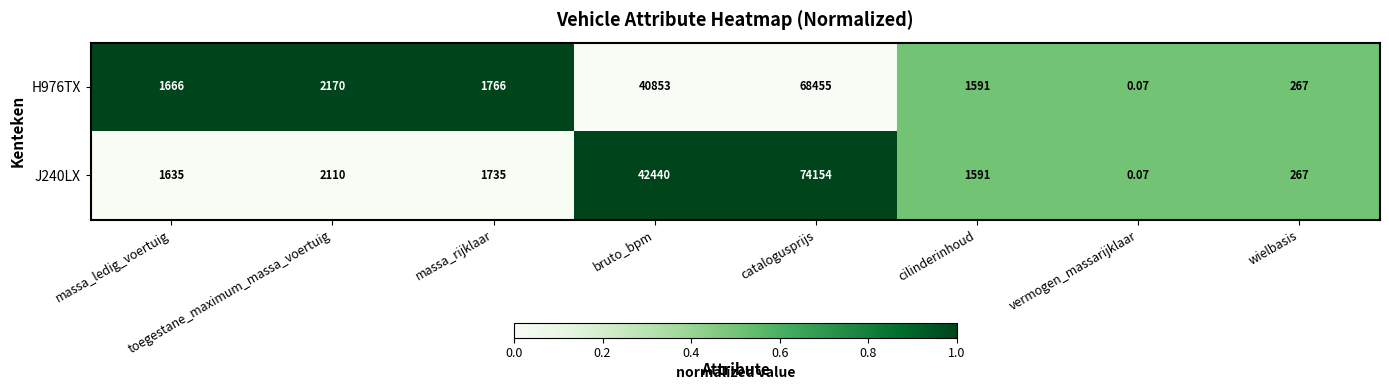

At which category is the sum across all series the highest?

catalogusprijs